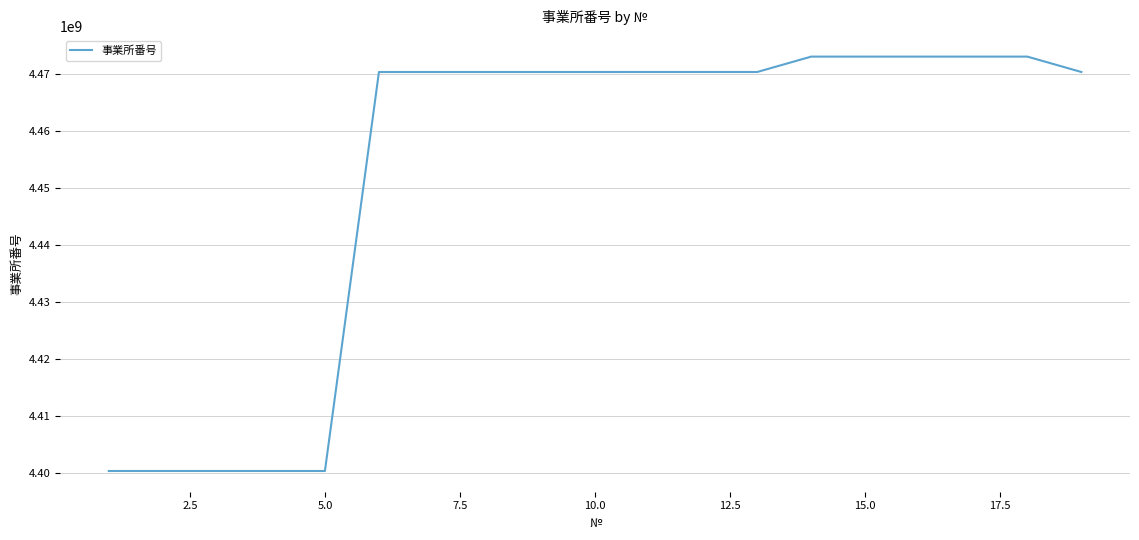

What is the minimum value shown in the chart?

4400300010